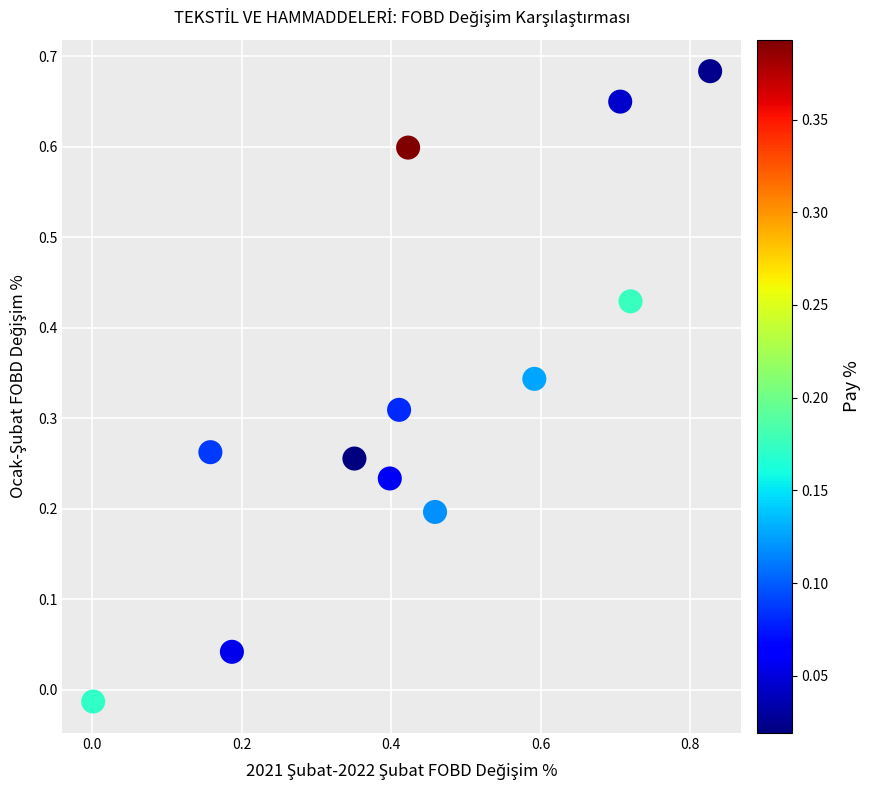

What is the range of X values (max minus min)?

0.8